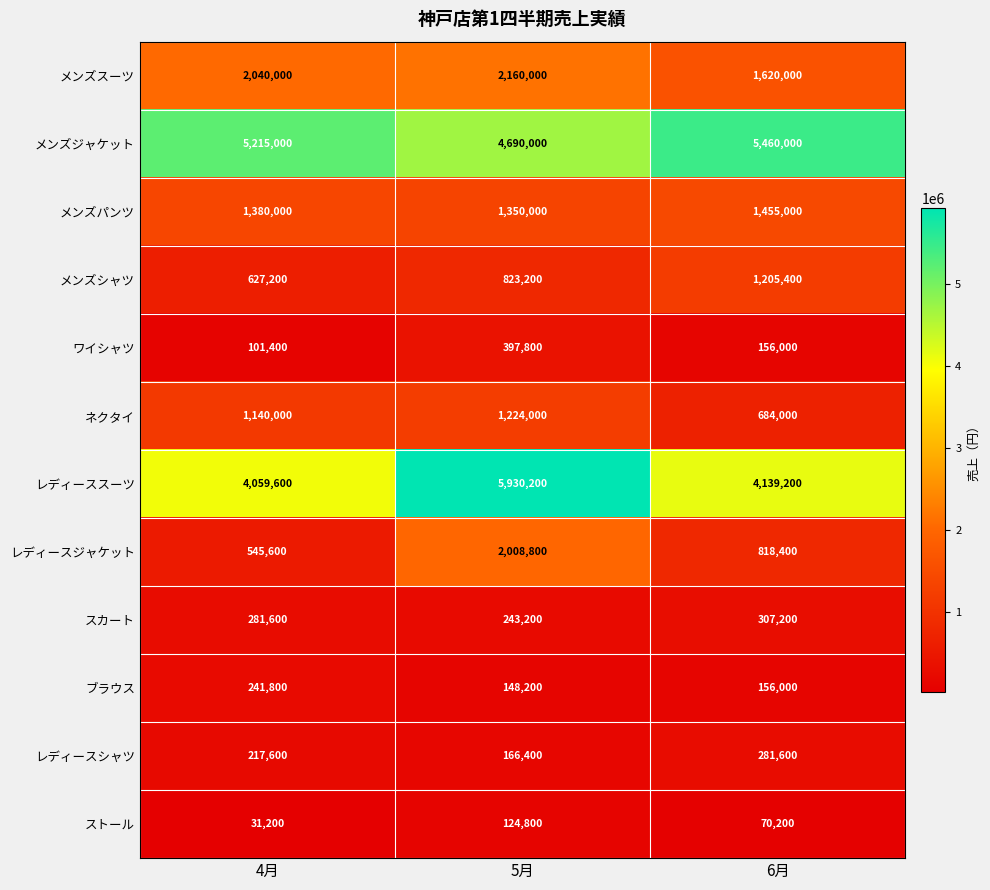

What is the total value across all series at 4月?

15881000